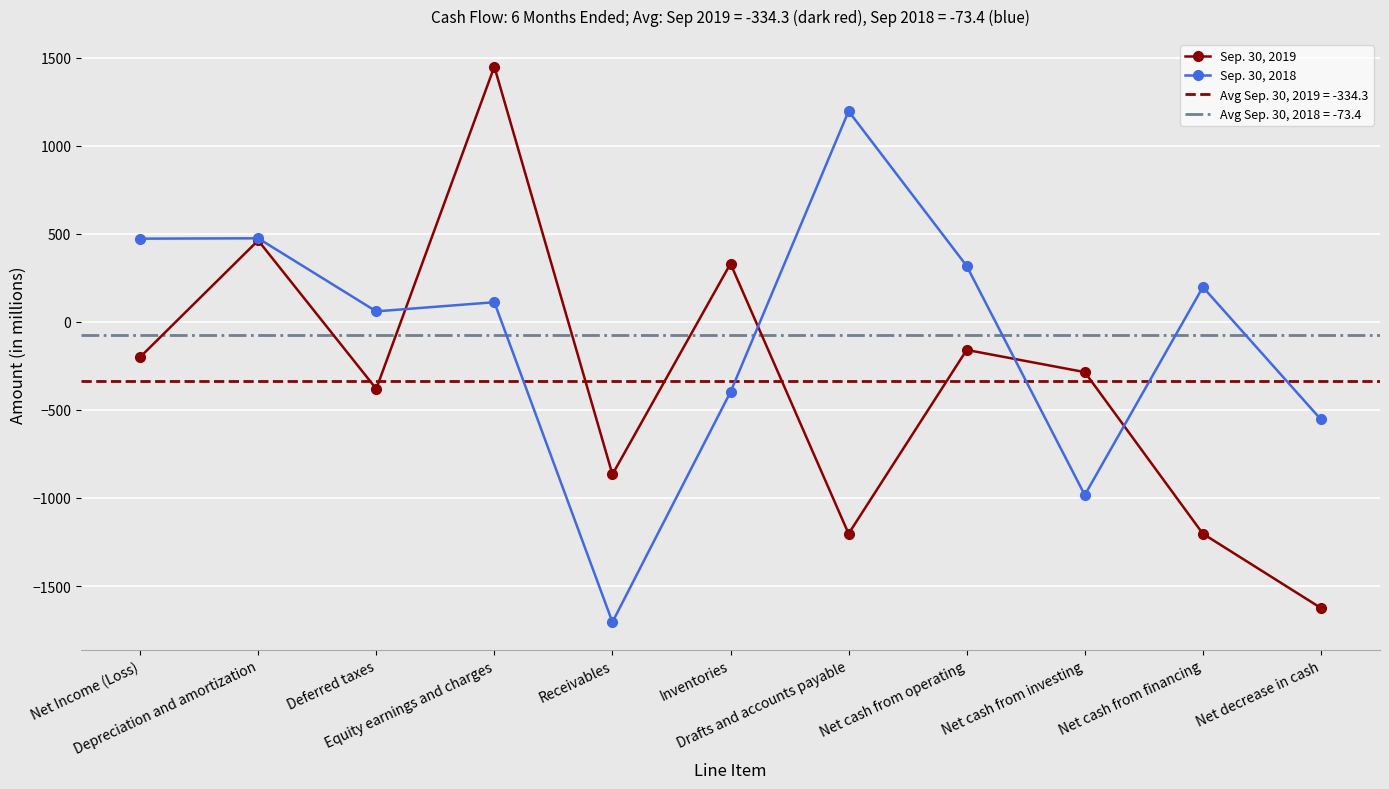

Is it true that Sep. 30, 2019 equals -125 at Net Income (Loss)?

False